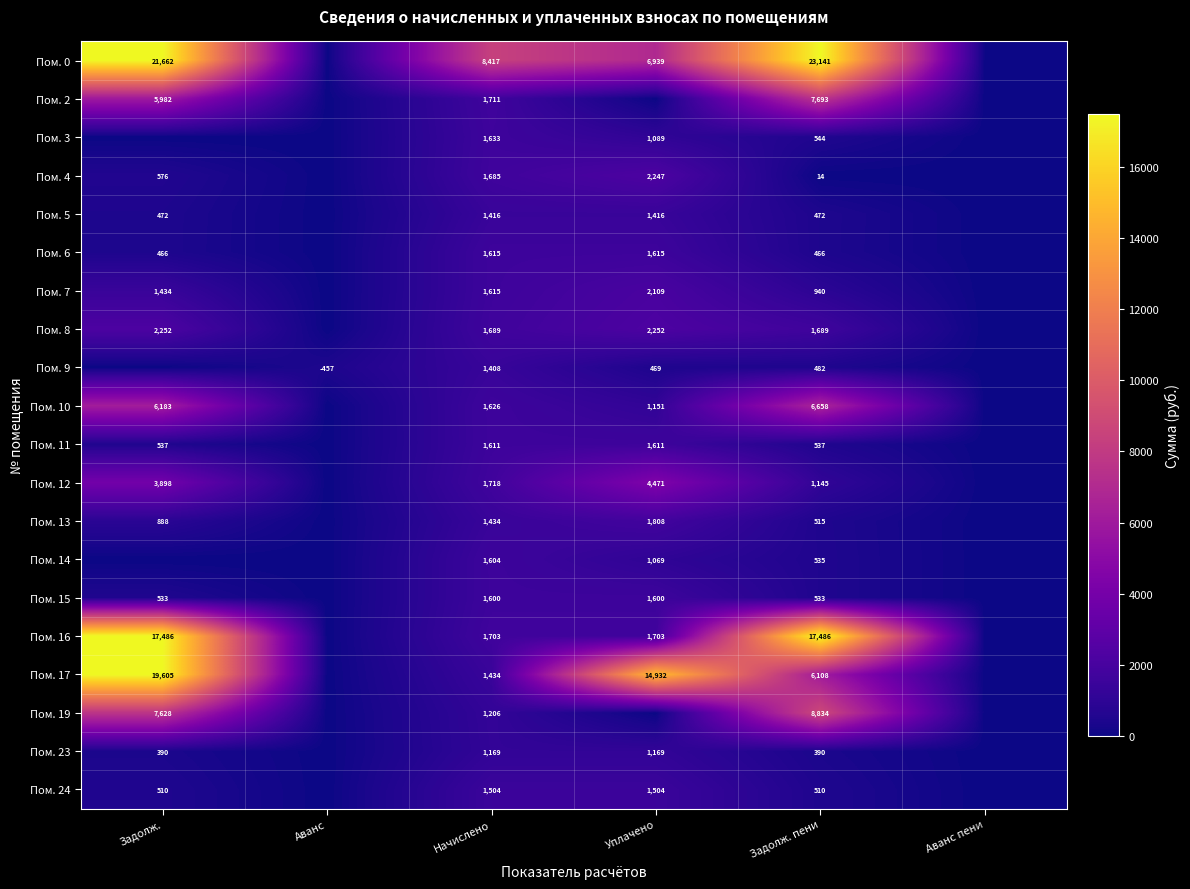

Is the value of Пом. 11 at Задолж. пени greater than the value of Пом. 15 at Начислено?

No